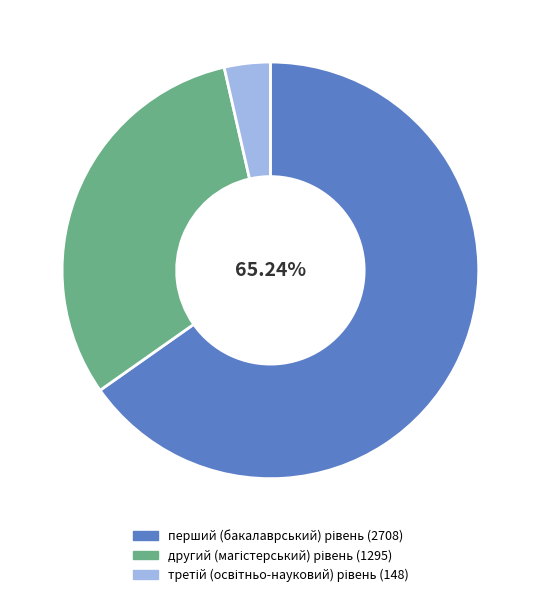

Does any single category account for the majority?

Yes